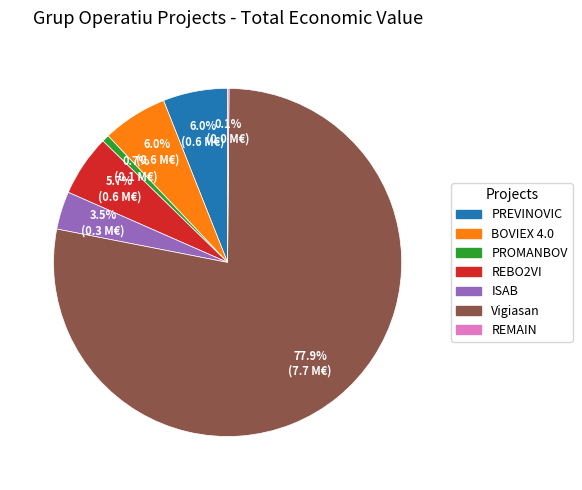

Which category accounts for the majority?

Vigiasan